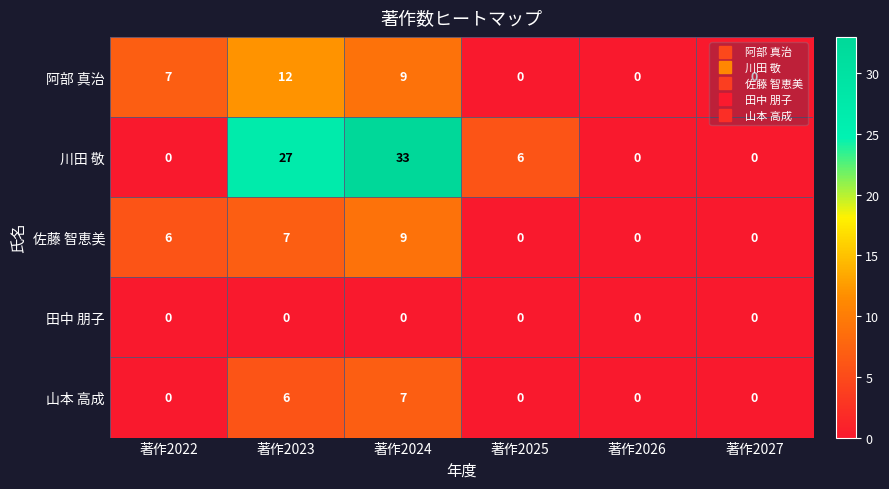

Rank the series by their maximum value, from lowest to highest.

田中 朋子, 山本 高成, 佐藤 智恵美, 阿部 真治, 川田 敬